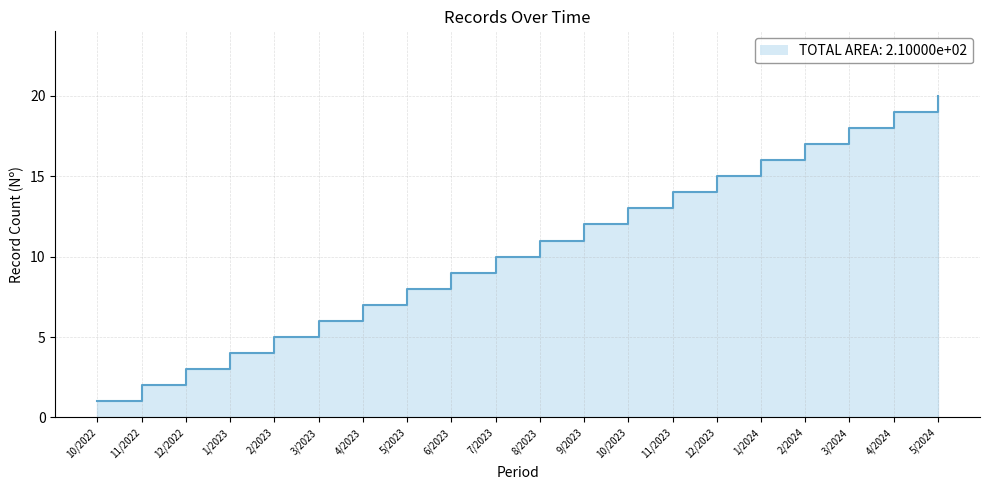

The value at 5/2024 is 20. True or false?

True